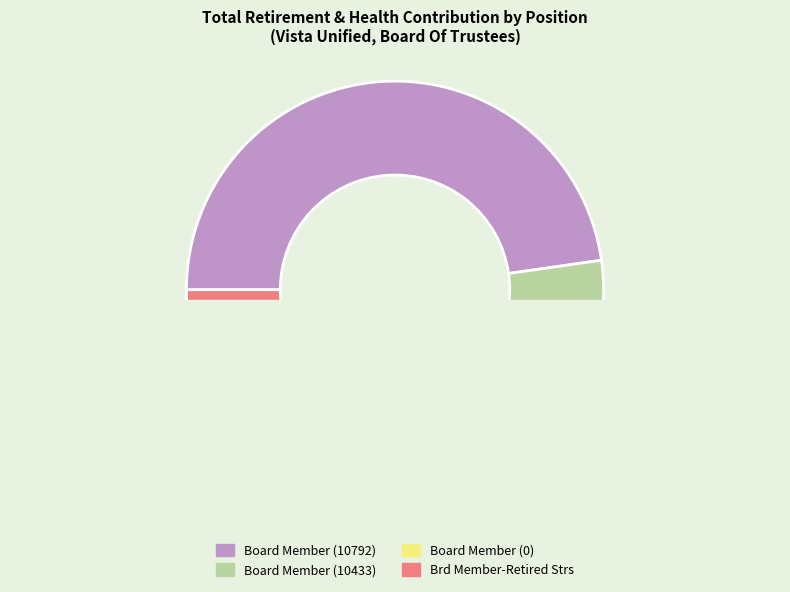

Which category has the smallest portion of the pie?

Board Member (0)